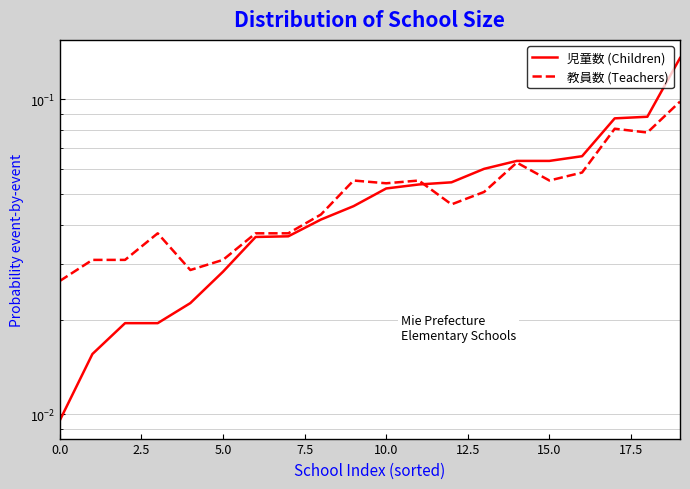

At which label does 児童数 (Children) reach its peak?

19